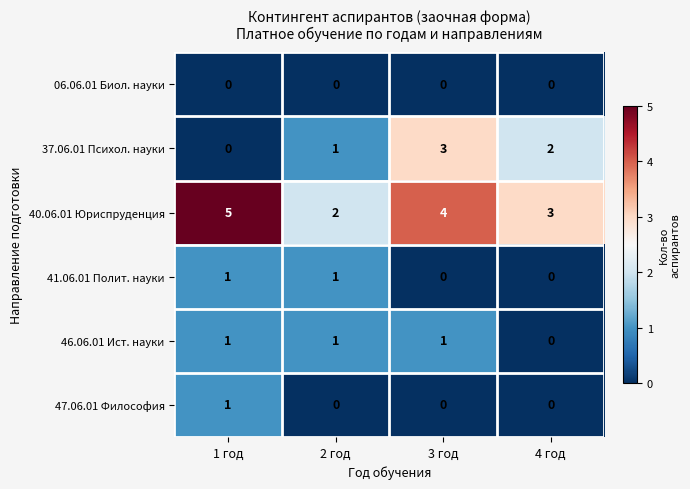

Count the number of data series in this chart.

6